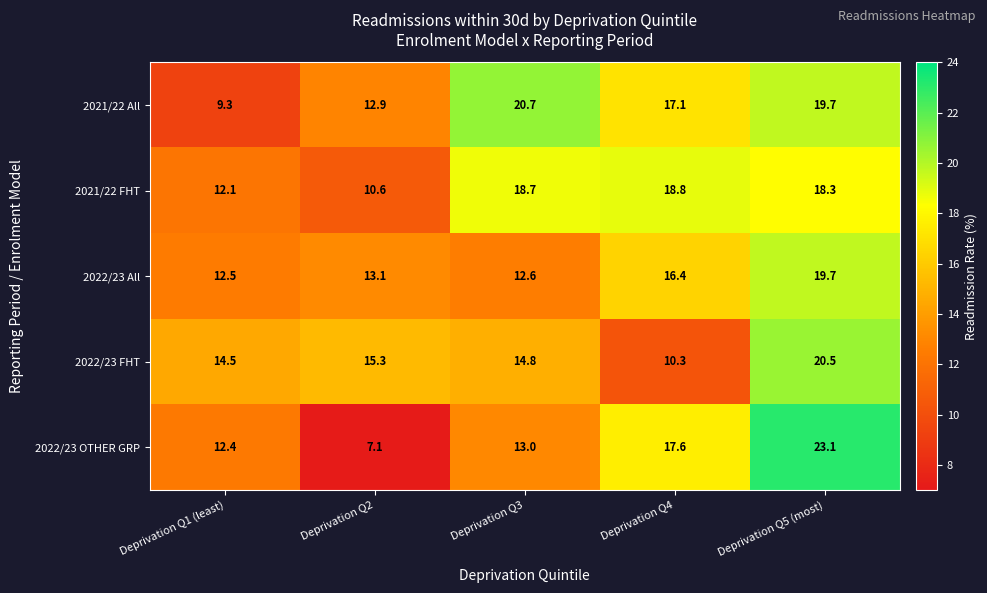

What is the total value across all series at Deprivation Q3?

79.8